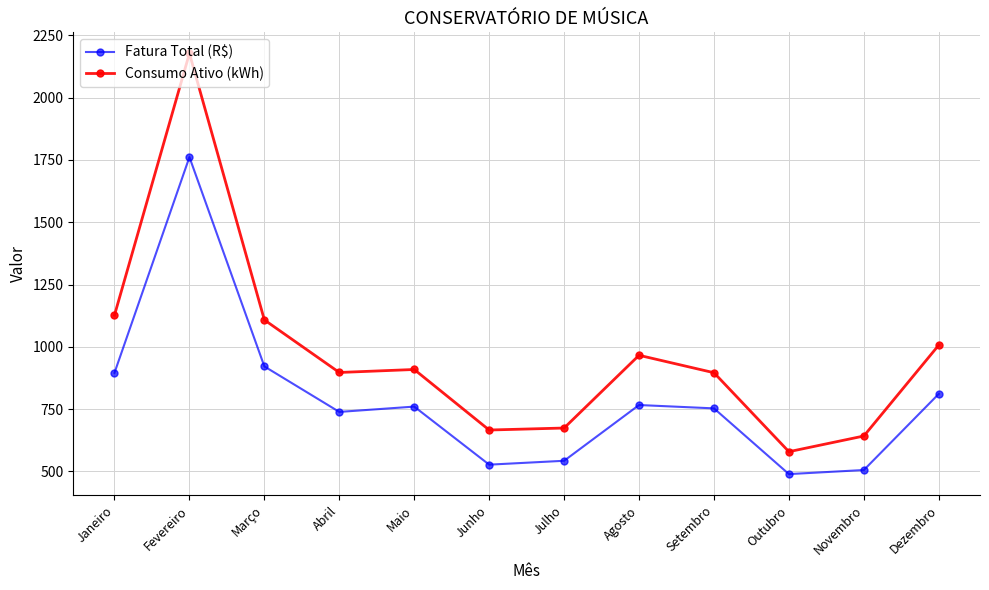

What is the difference between the second highest and second lowest values in the Fatura Total (R$) series?

416.0